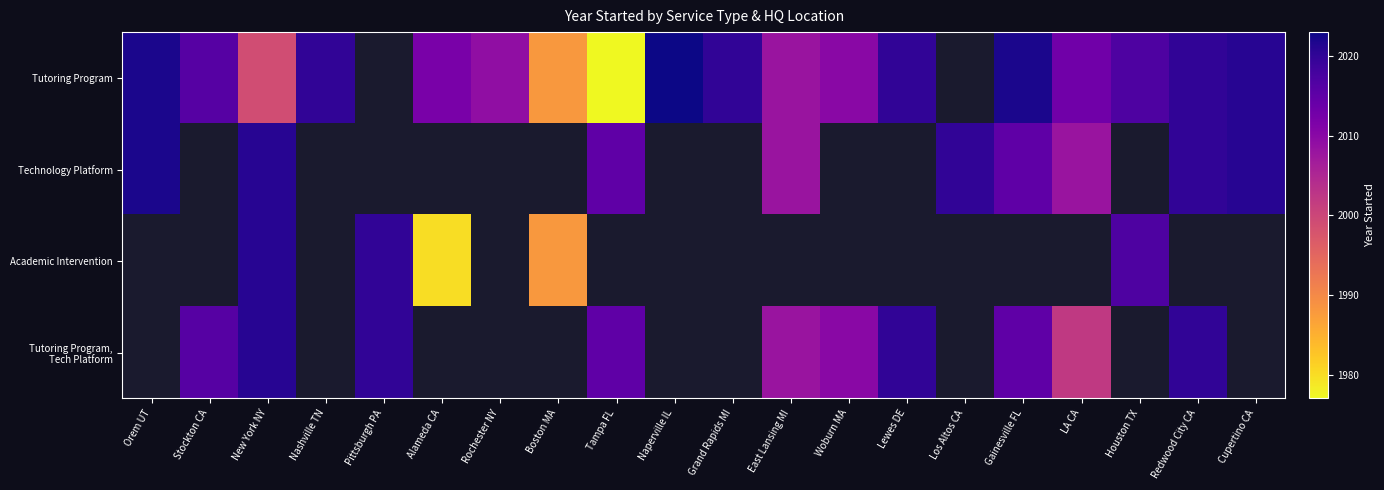

List the series in order of their peak value, highest first.

Tutoring Program, Technology Platform, Academic Intervention, Tutoring Program, Tech Platform